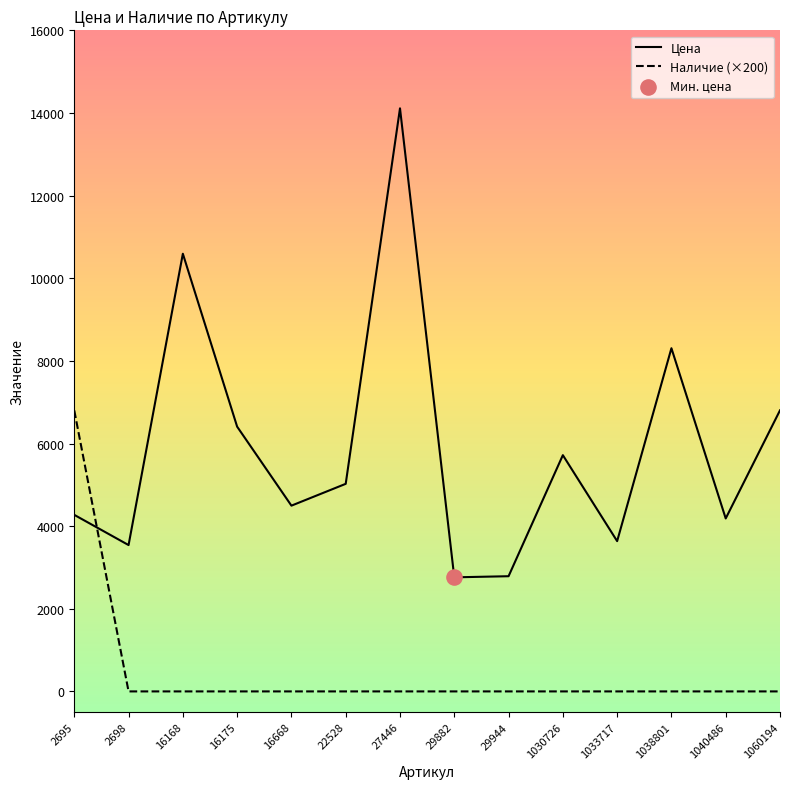

At which category is the sum across all series the highest?

27446